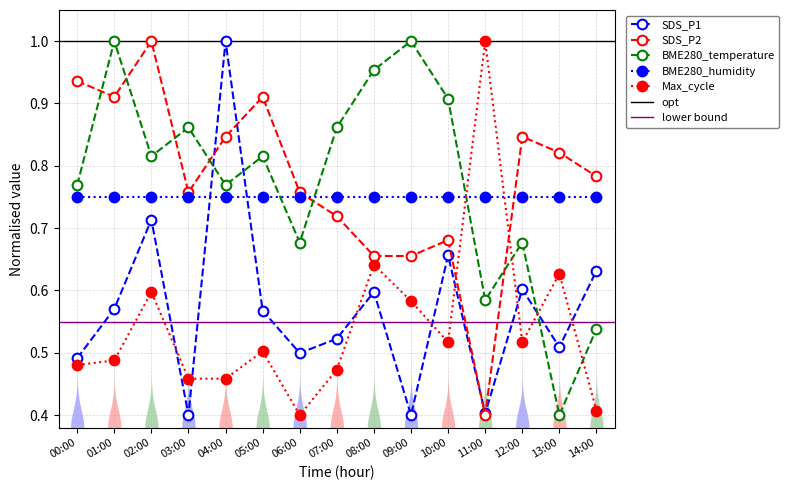

Which series ends up on top after the final intersection of Max_cycle and SDS_P2?

SDS_P2